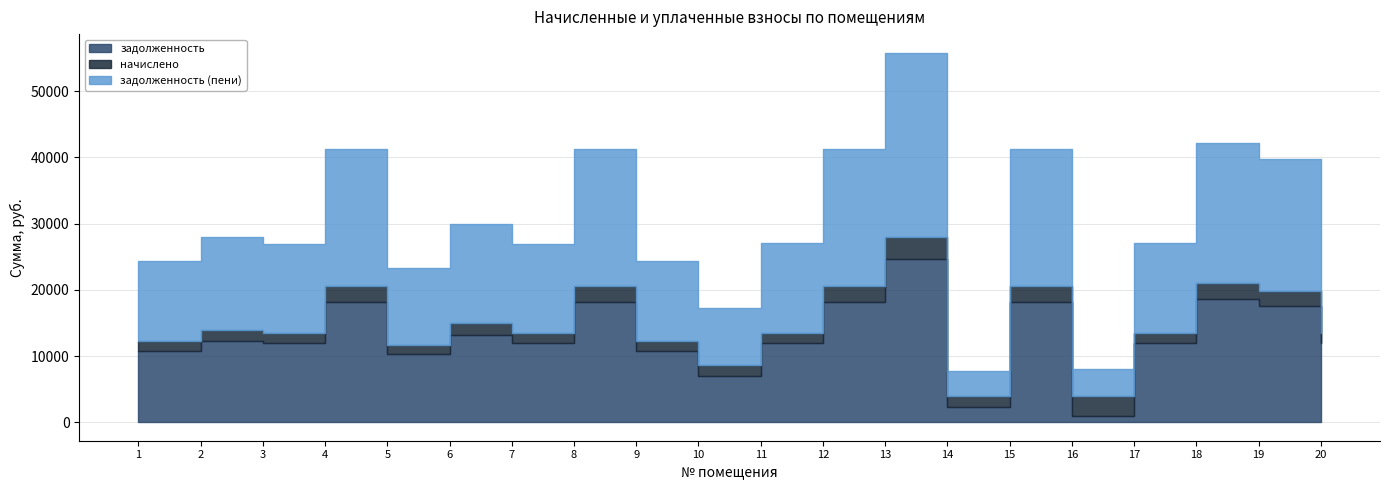

True or false: задолженность and задолженность (пени) cross at least once.

False